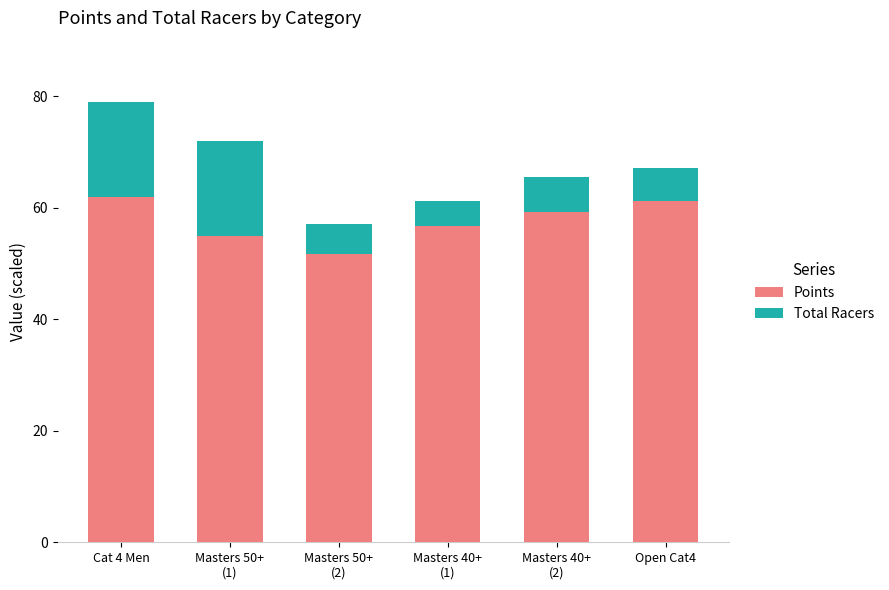

The value of Points at Open Cat4 is 61.2. True or false?

True